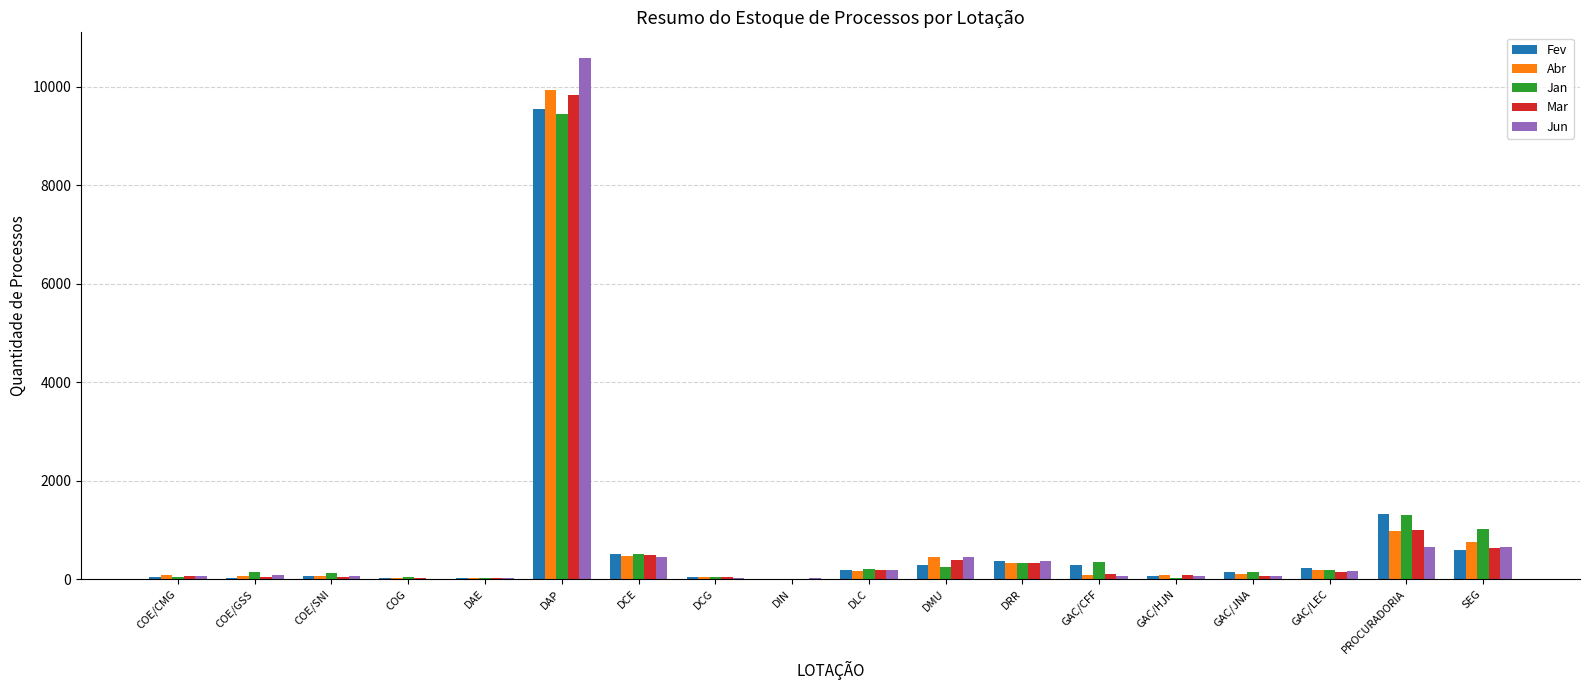

What is the sum of all Fev values?

13756